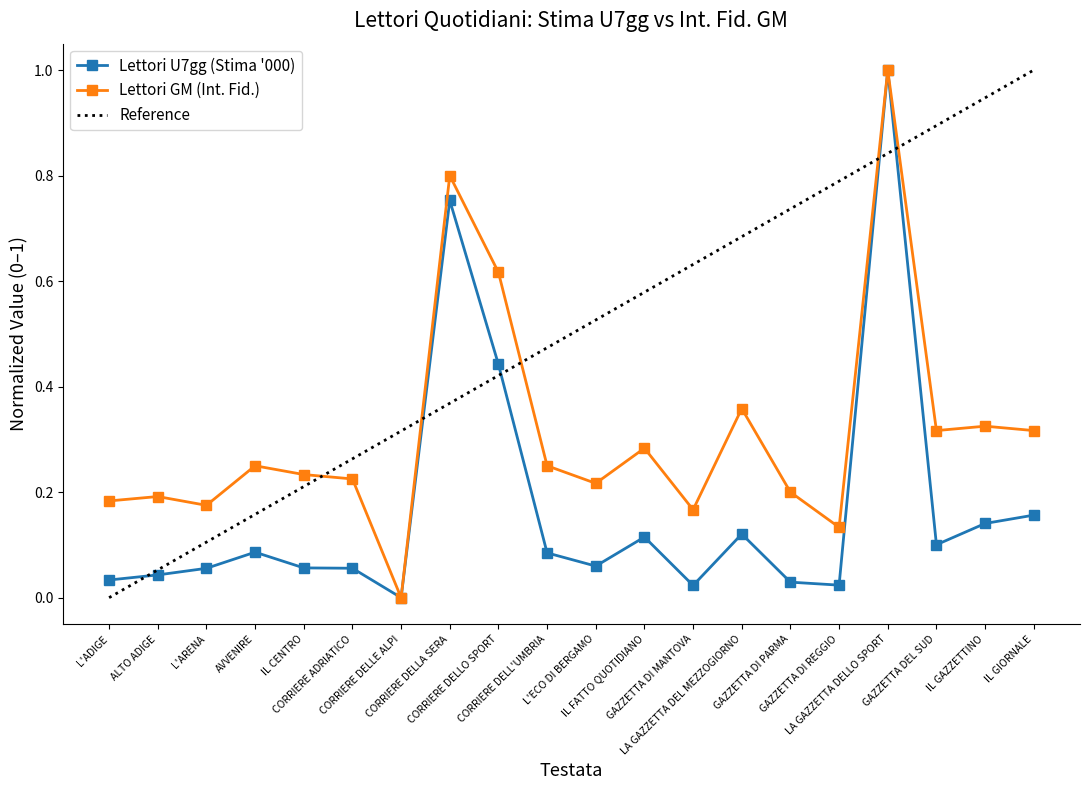

Is it true that Lettori GM (Int. Fid.) equals 0.1 at CORRIERE DELL'UMBRIA?

False